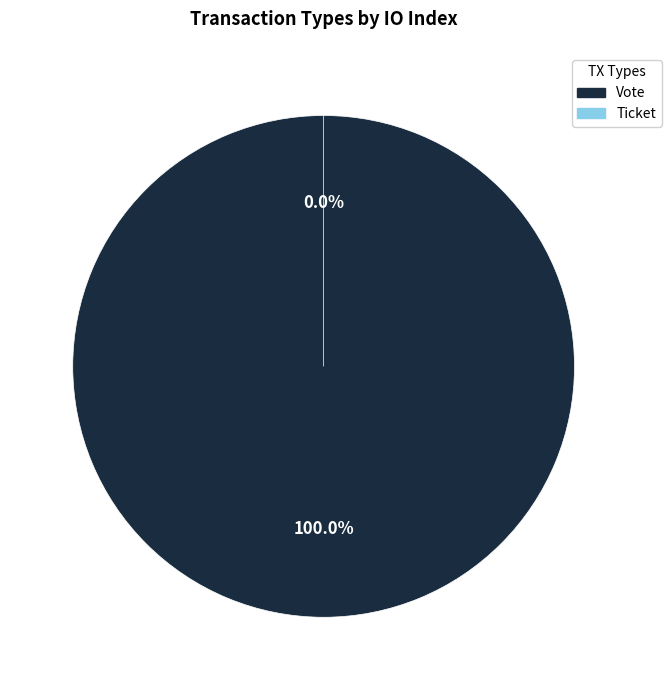

How many slices are in this pie chart?

2